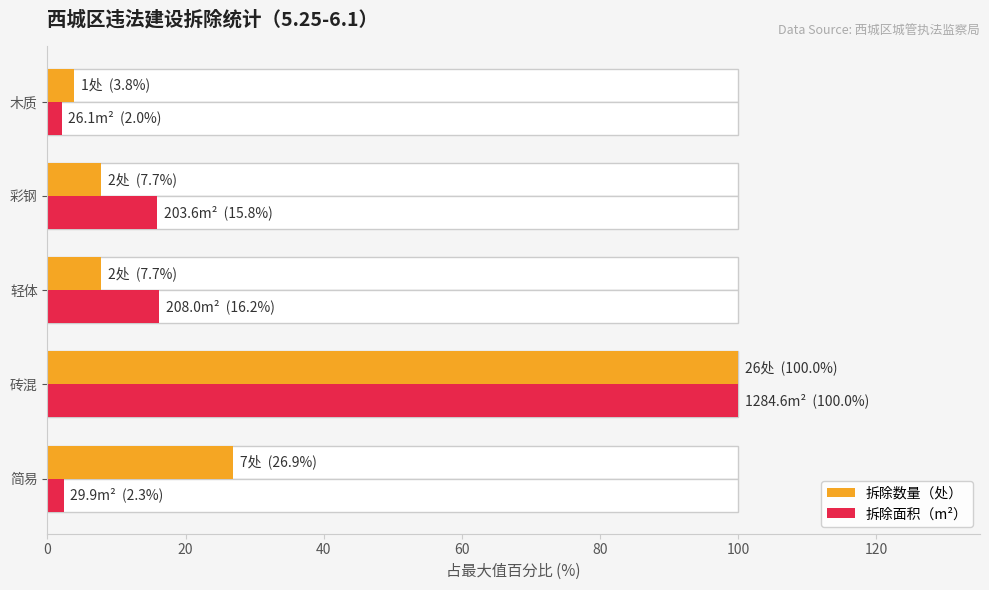

Is it true that 拆除面积（m²） equals 15.8 at 彩钢?

True